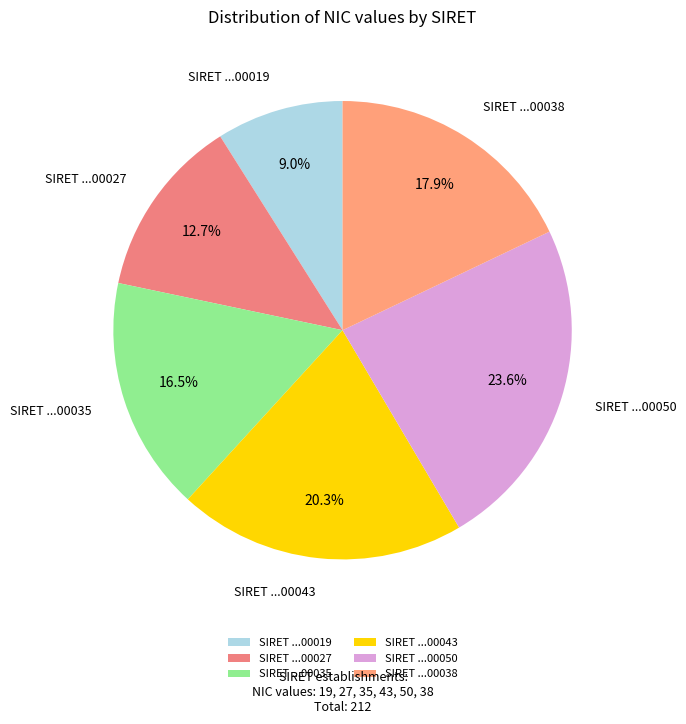

What is the ratio of the value at SIRET ...00043 to the value at SIRET ...00019?

2.3